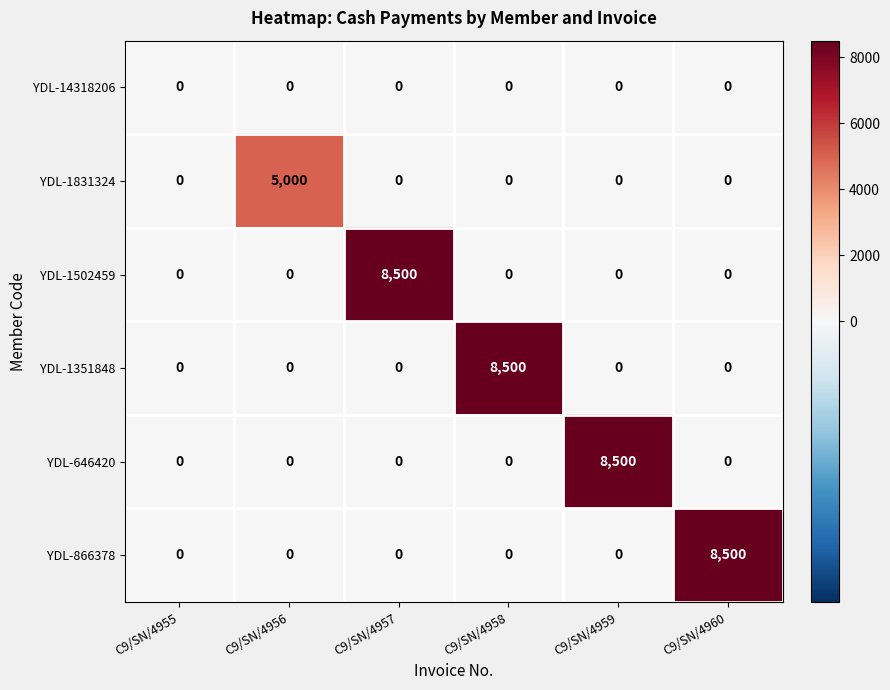

What is the maximum value shown in the chart?

8500